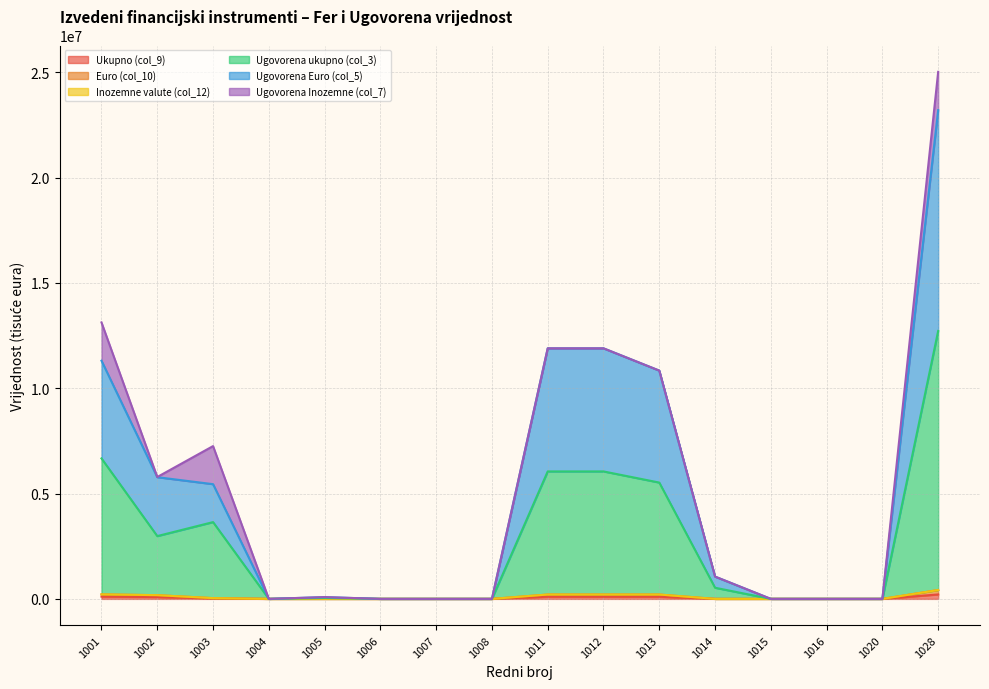

How many data points does each series have?

16